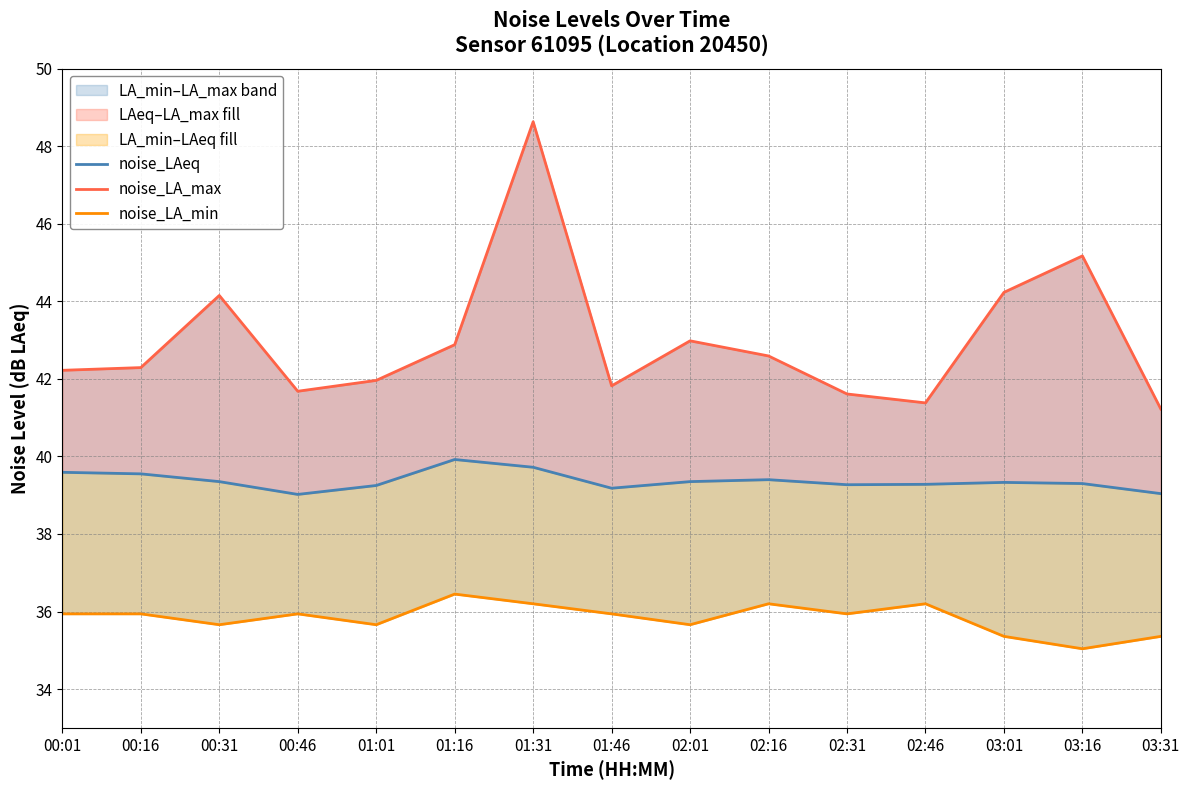

How many lines are shown in the chart?

3